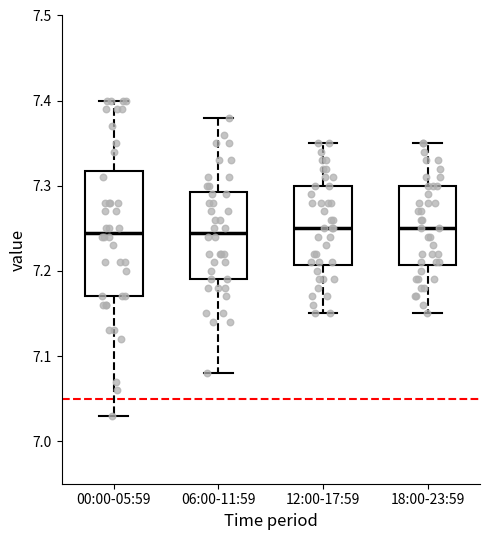

Reading left to right, read every box against the y-axis: the position of its median line, the range the box covers, and the ends of its whiskers. The values are not printed on the chart, so give them approximately, as read against the axis.

00:00-05:59: median 7.25, box 7.17 to 7.32, whiskers 7.03 to 7.40
06:00-11:59: median 7.25, box 7.19 to 7.29, whiskers 7.08 to 7.38
12:00-17:59: median 7.25, box 7.21 to 7.30, whiskers 7.15 to 7.35
18:00-23:59: median 7.25, box 7.21 to 7.30, whiskers 7.15 to 7.35